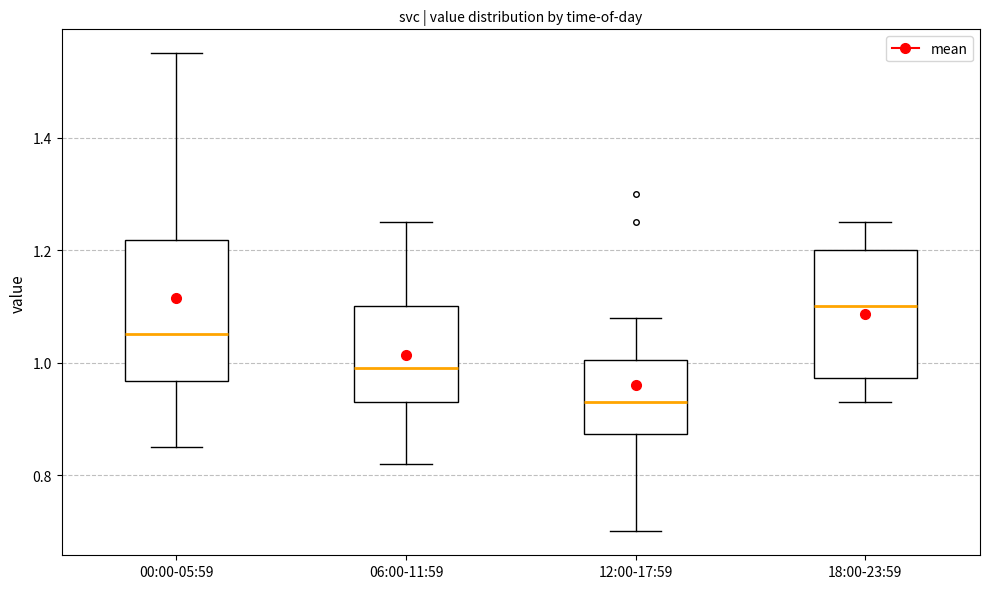

Reading left to right, transcribe this box plot: for each box, give where its median line is, the range the box spans, and where its two whiskers end, as read against the y-axis. The values are not printed on the chart, so give them approximately, as read against the axis.

00:00-05:59: median 1.06, box 0.96 to 1.22, whiskers 0.86 to 1.56
06:00-11:59: median 1.00, box 0.94 to 1.10, whiskers 0.82 to 1.26
12:00-17:59: median 0.94, box 0.88 to 1.00, whiskers 0.70 to 1.08
18:00-23:59: median 1.10, box 0.98 to 1.20, whiskers 0.94 to 1.26